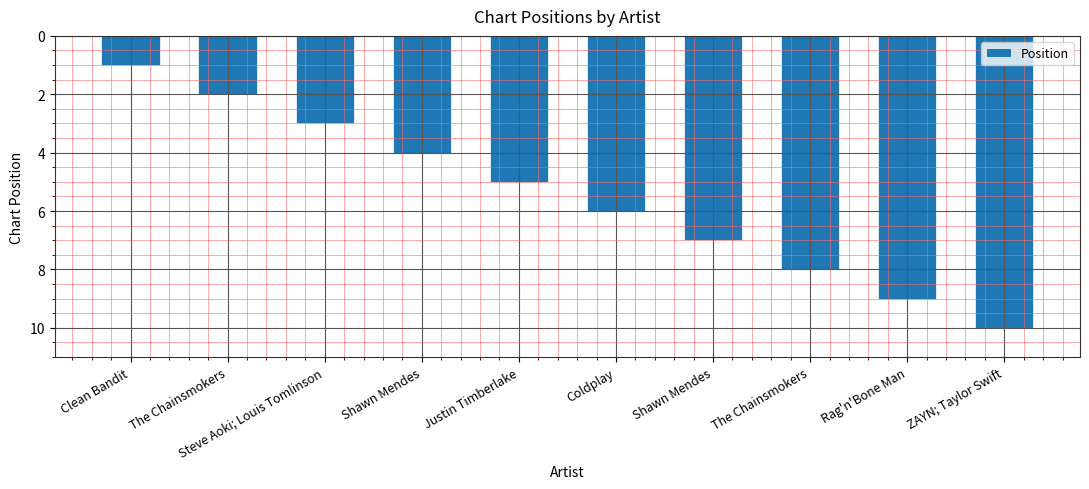

How many series are shown in this chart?

1